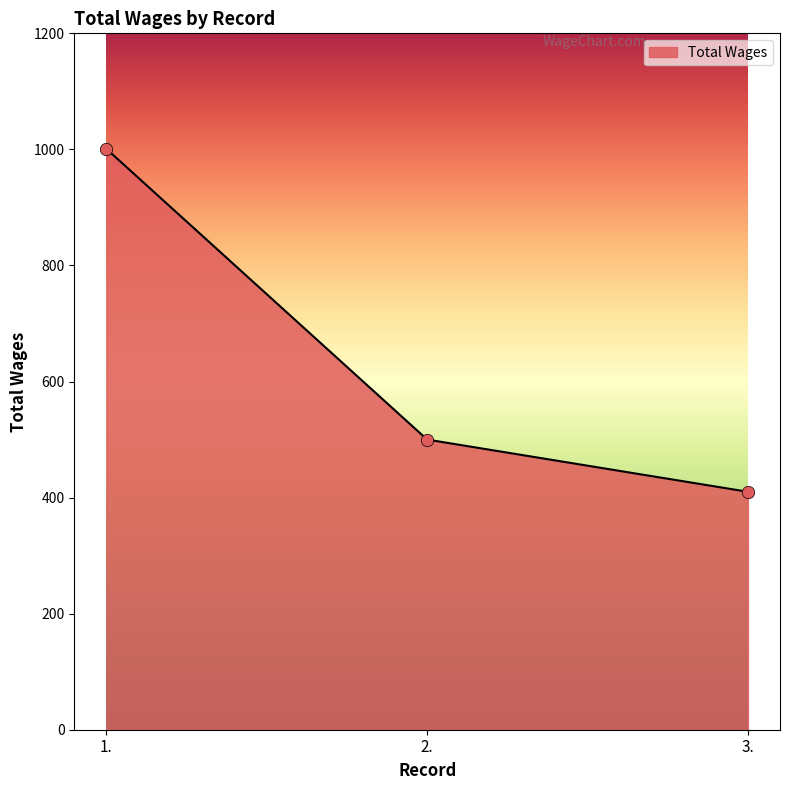

What is the change in value from 1. to 3.?

-591